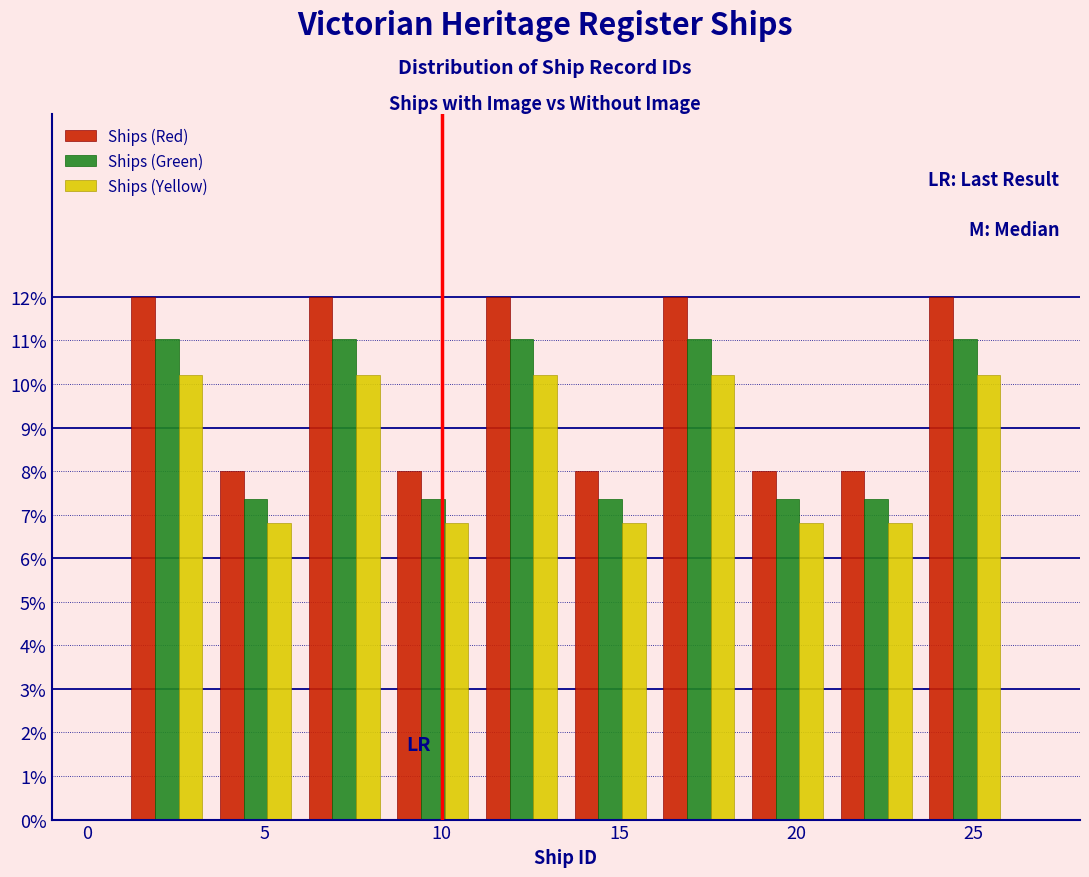

Reading left to right, list every range on the x-axis with the height of the bar of each series over it. The values are not printed on the chart, so give them approximately, as read against the axis.

1.0 to 3.5: Ships (Red)=12.0	Ships (Green)=11.0	Ships (Yellow)=10.2
3.5 to 6.0: Ships (Red)=8.0	Ships (Green)=7.4	Ships (Yellow)=6.8
6.0 to 8.5: Ships (Red)=12.0	Ships (Green)=11.0	Ships (Yellow)=10.2
8.5 to 11.0: Ships (Red)=8.0	Ships (Green)=7.4	Ships (Yellow)=6.8
11.0 to 13.5: Ships (Red)=12.0	Ships (Green)=11.0	Ships (Yellow)=10.2
13.5 to 16.0: Ships (Red)=8.0	Ships (Green)=7.4	Ships (Yellow)=6.8
16.0 to 18.5: Ships (Red)=12.0	Ships (Green)=11.0	Ships (Yellow)=10.2
18.5 to 21.0: Ships (Red)=8.0	Ships (Green)=7.4	Ships (Yellow)=6.8
21.0 to 23.5: Ships (Red)=8.0	Ships (Green)=7.4	Ships (Yellow)=6.8
23.5 to 26.0: Ships (Red)=12.0	Ships (Green)=11.0	Ships (Yellow)=10.2